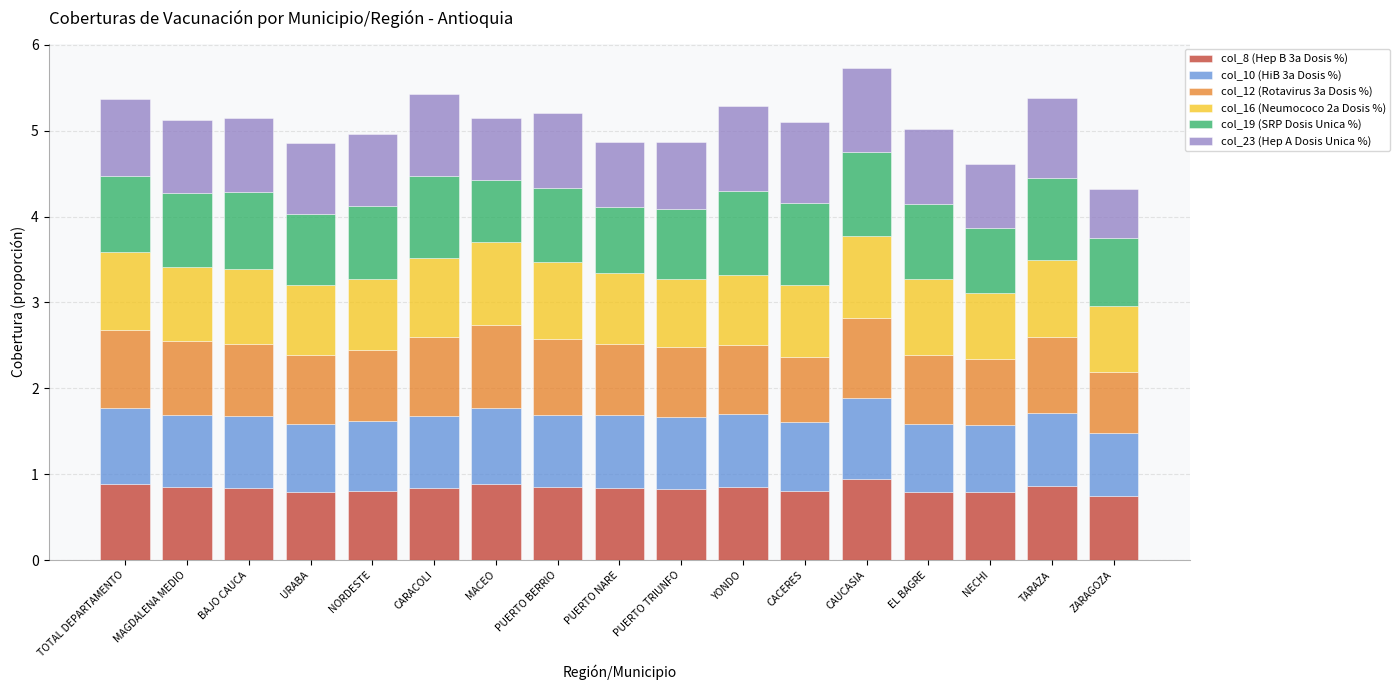

What is the lowest value of the col_8 (Hep B 3a Dosis %) series?

0.7